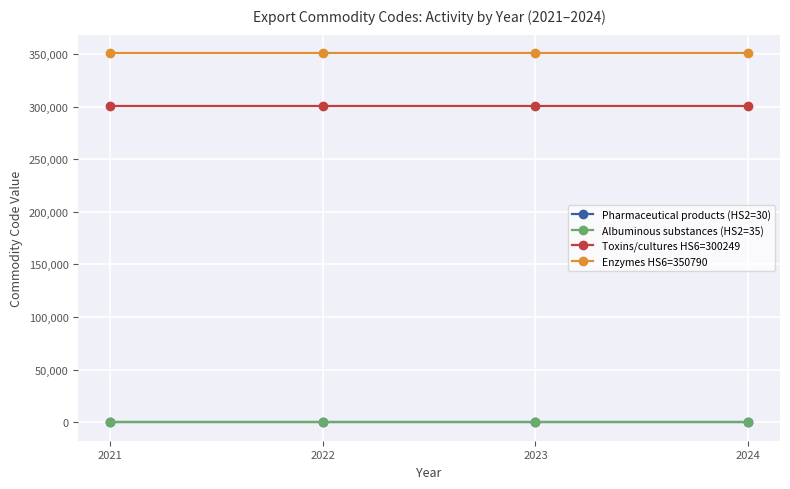

True or false: Albuminous substances (HS2=35) and Pharmaceutical products (HS2=30) intersect in this chart.

False